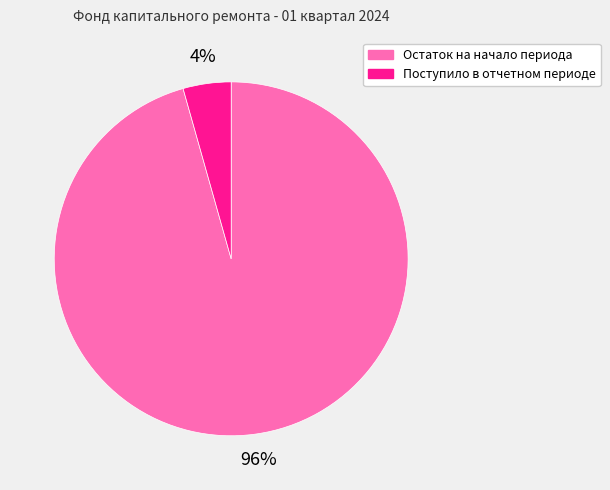

To the nearest percent, what is the average slice percentage?

50%